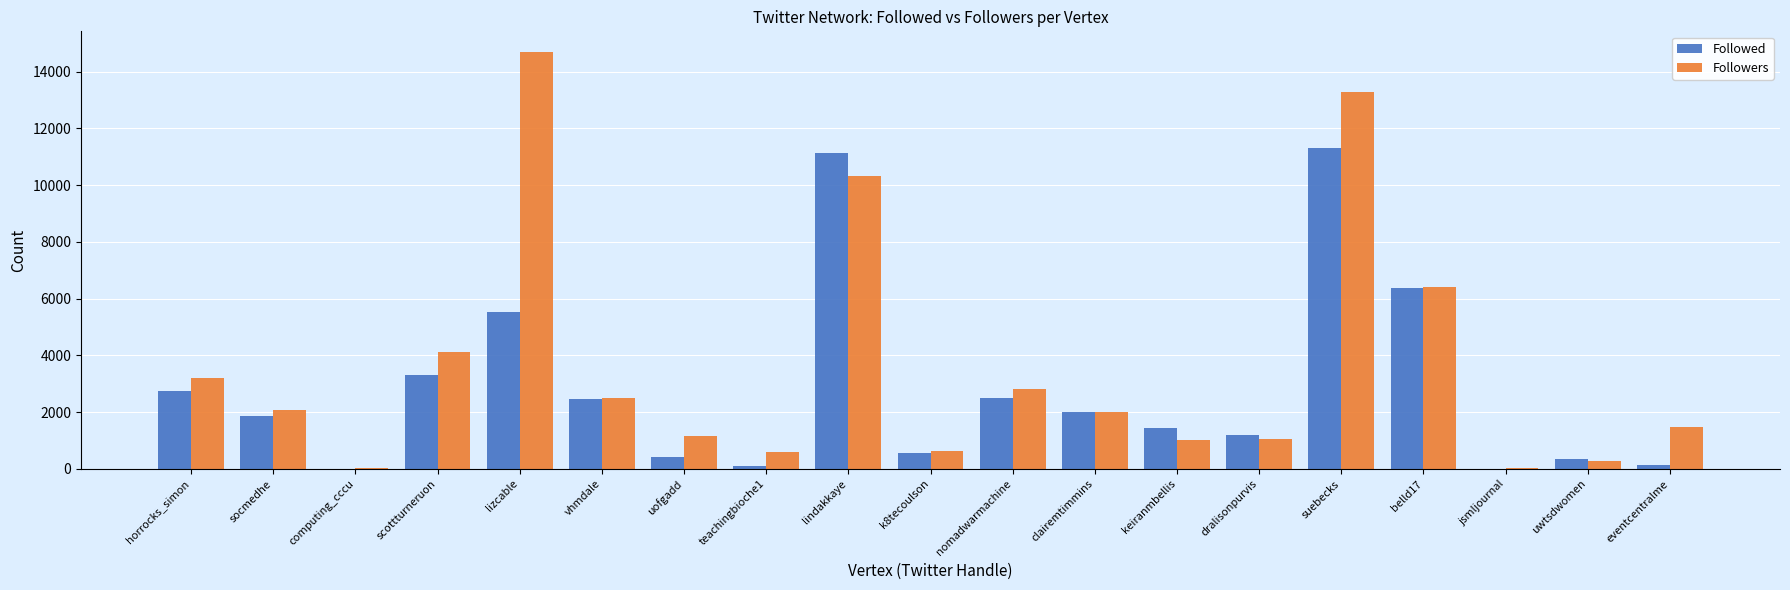

Count the number of categories in the chart.

19